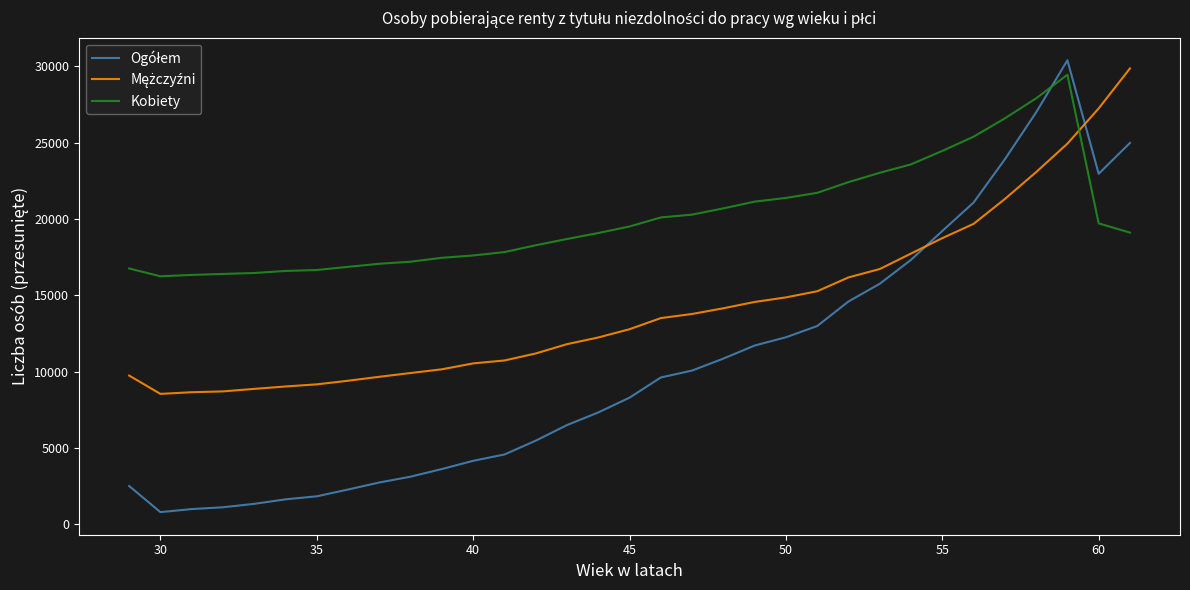

What is the minimum value shown in the chart?

800